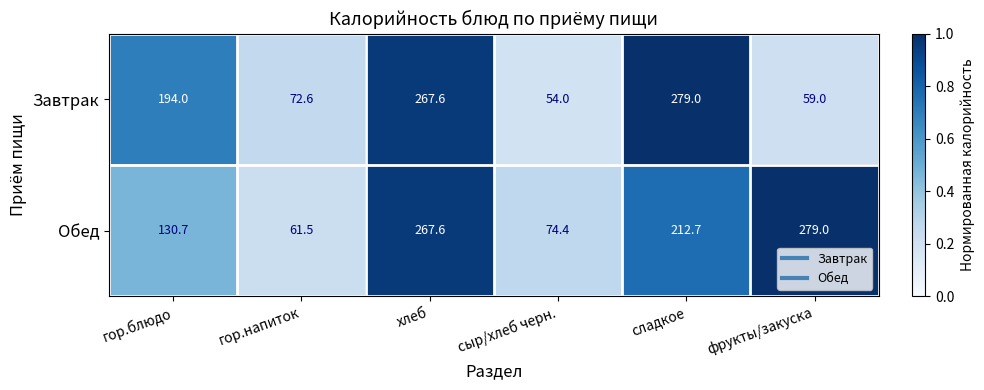

Count the number of data series in this chart.

2